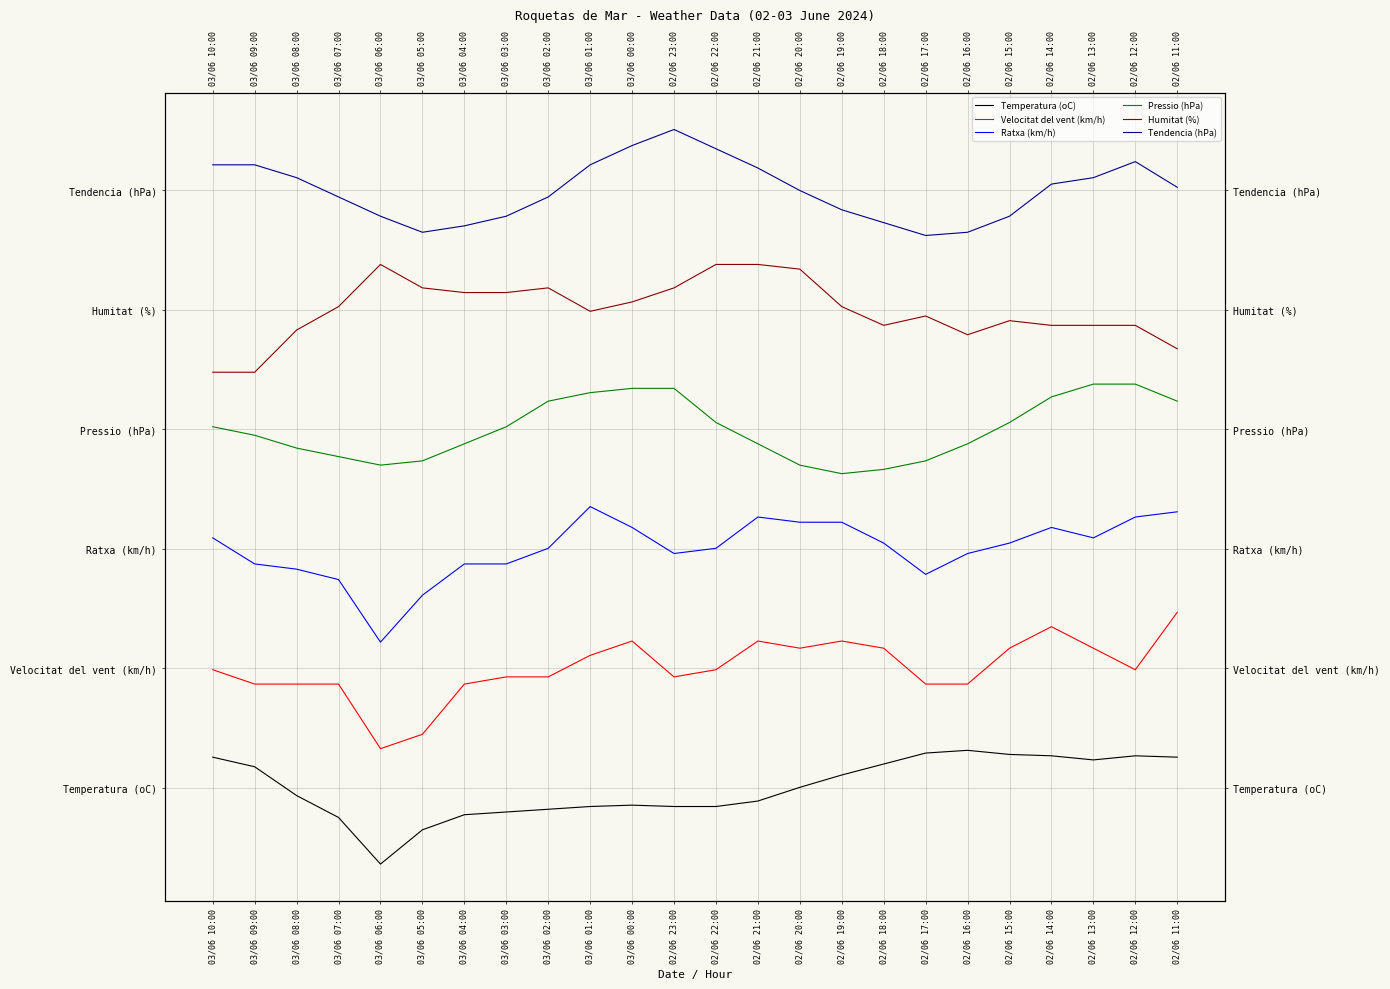

Is it true that Tendencia (hPa) equals 22.0 at 02/06 23:00?

True